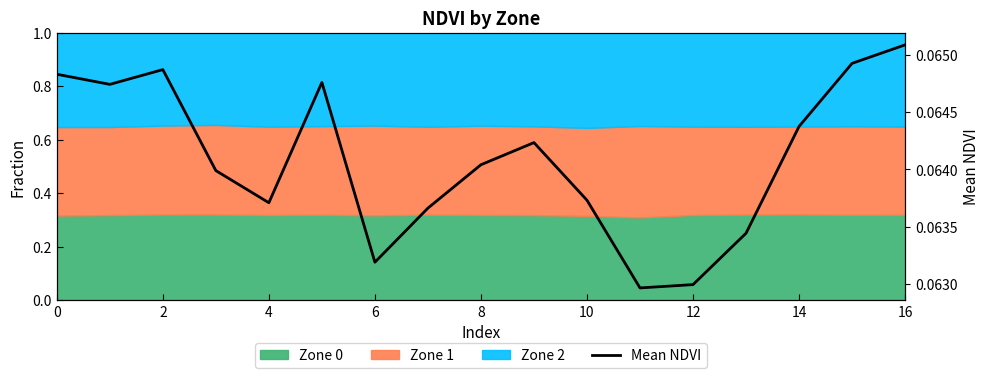

The value at 16 is 0.0. True or false?

False